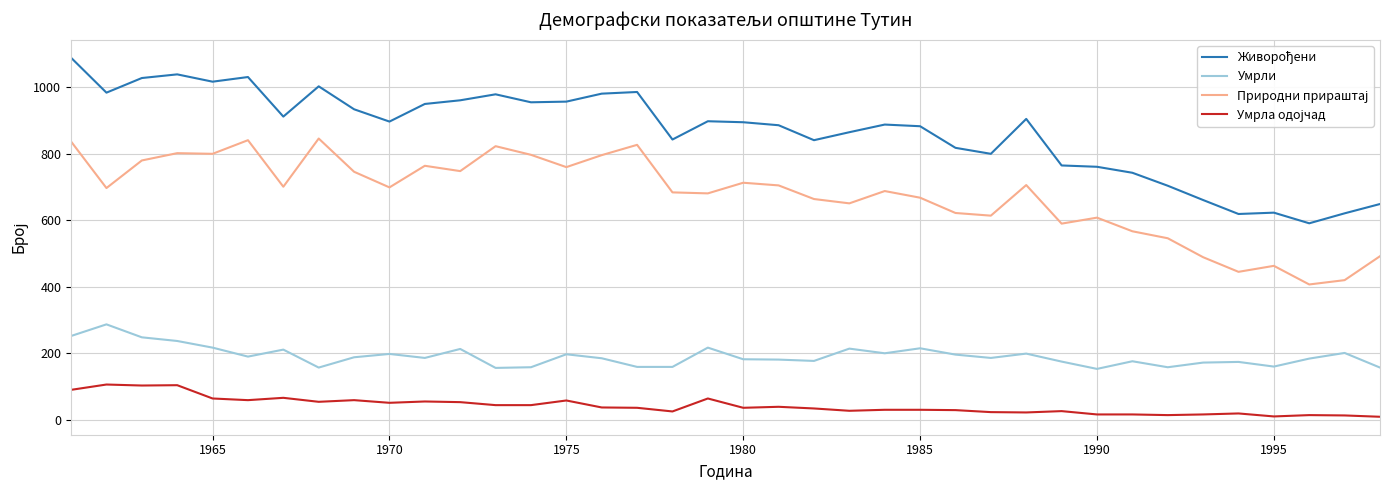

What is the maximum value shown in the chart?

1089